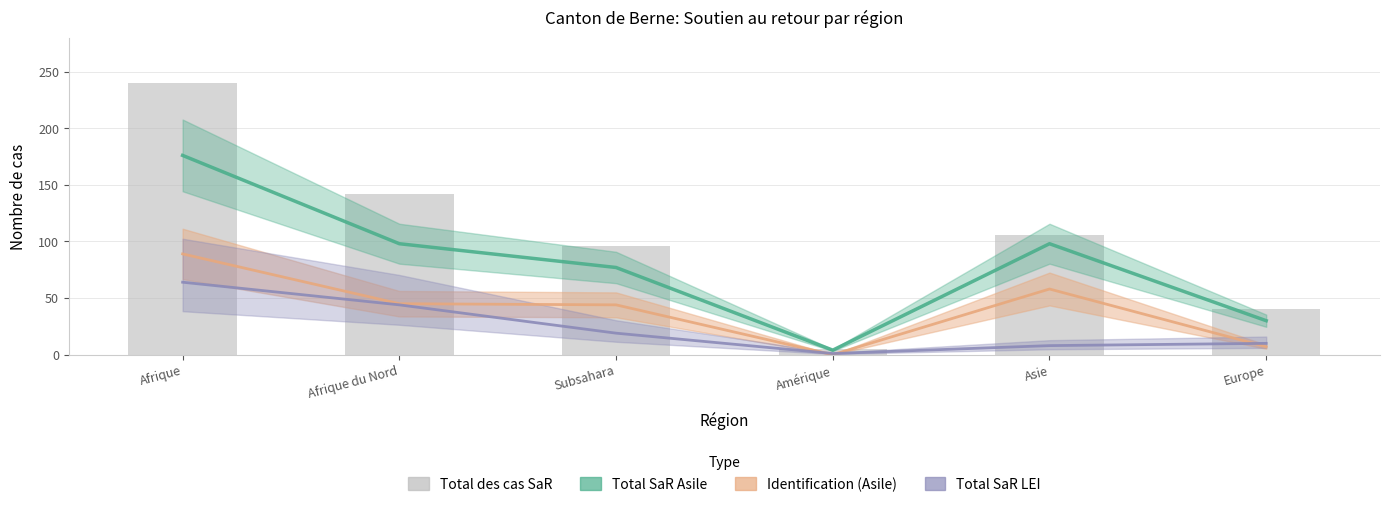

What value does the Identification (Asile) series have at Asie, to the nearest 5?

60